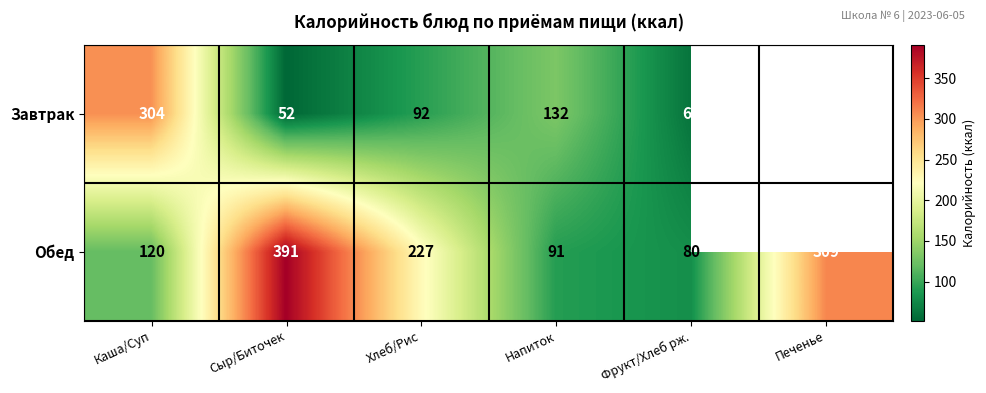

What is the difference between the highest and lowest values at Хлеб/Рис?

135